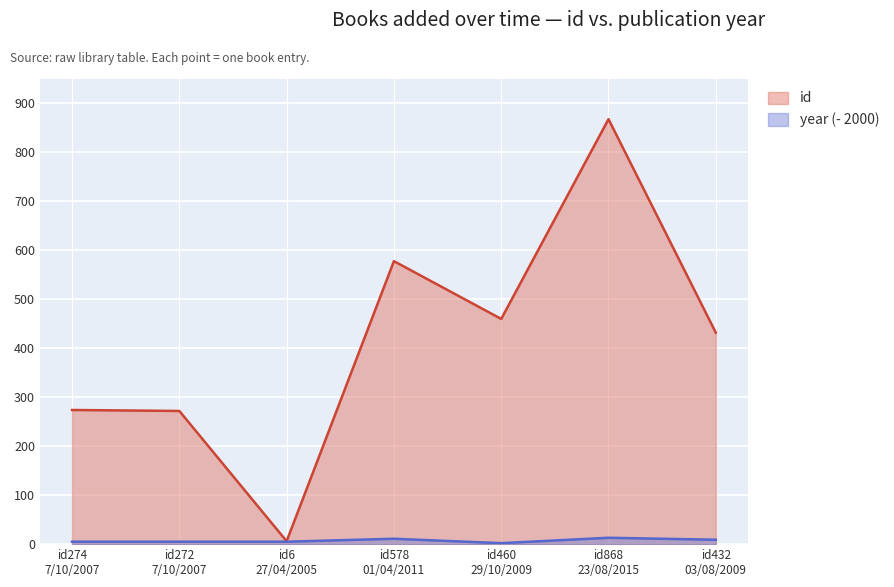

True or false: id has more than 2 points higher than both neighbors.

False